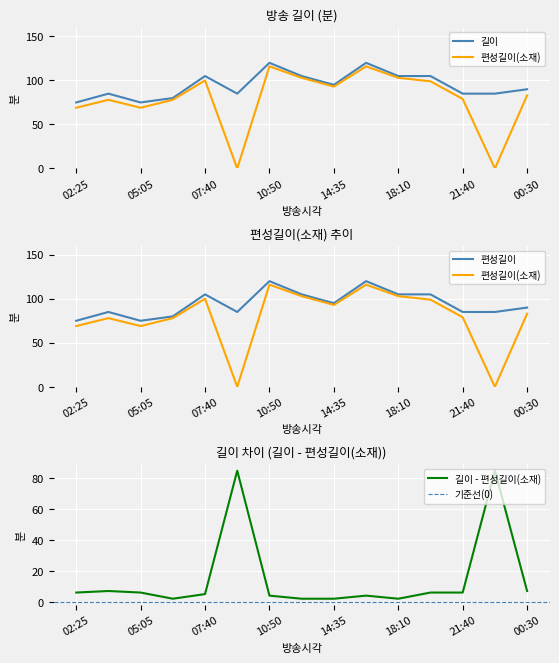

What is the spread (max minus min) of values at 10:50?

4